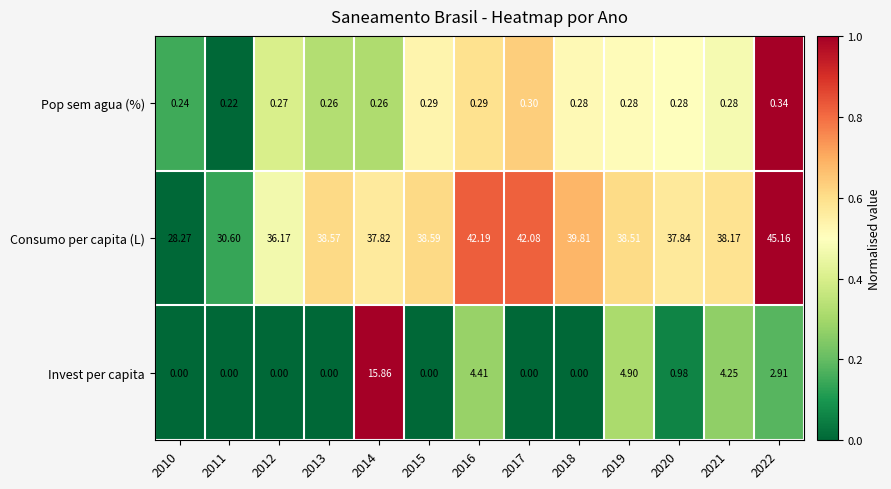

Which series has the widest spread of values?

Consumo per capita (L)